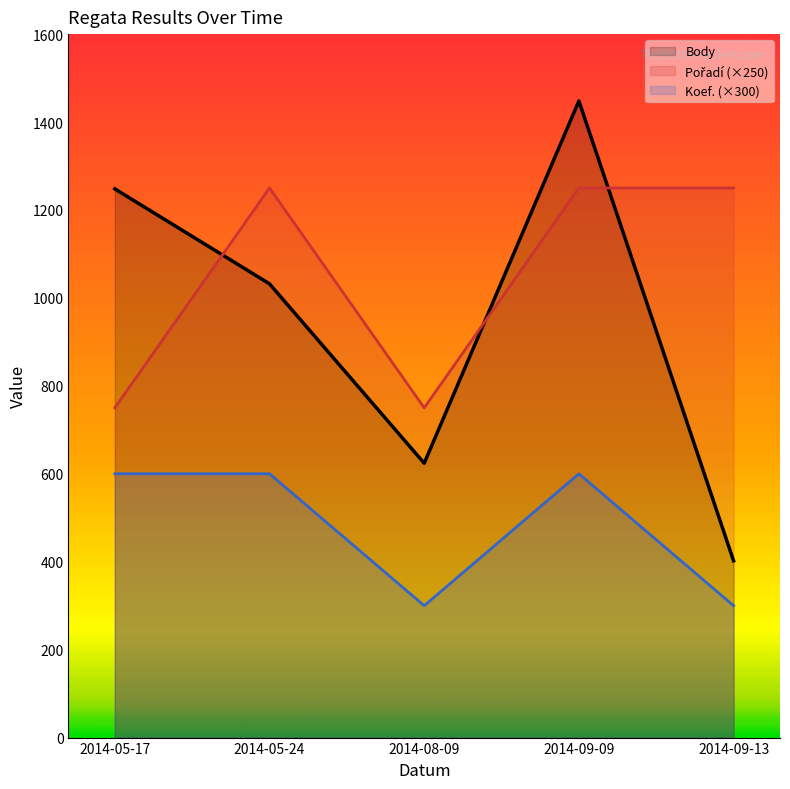

Reading left to right, extract all data points from this chart.

Body: 1248	1032	624	1448	402
Pořadí: 750	1250	750	1250	1250
Koef.: 600	600	300	600	300